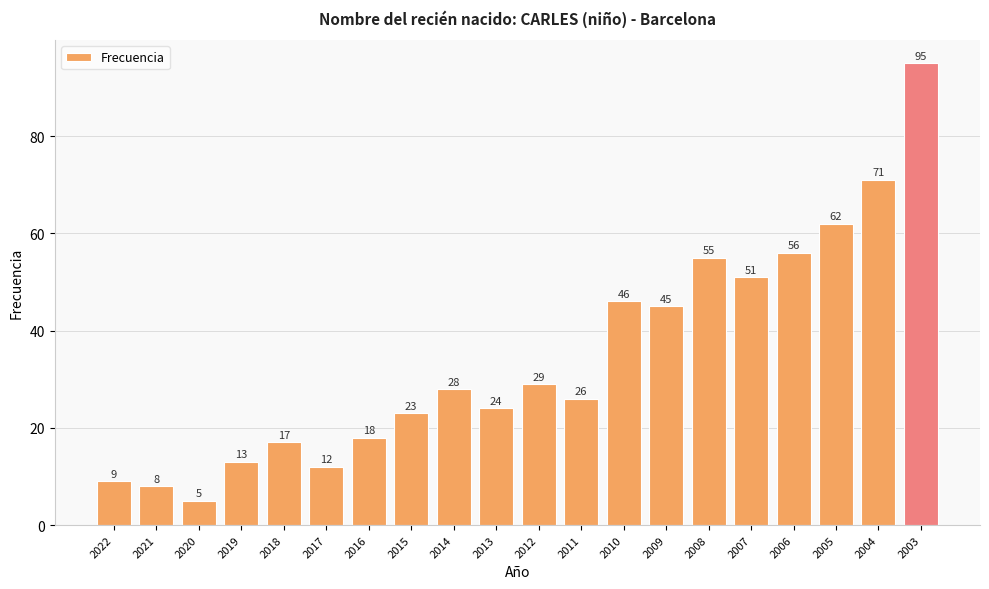

What is the sum of the values at 2022 and 2005?

71